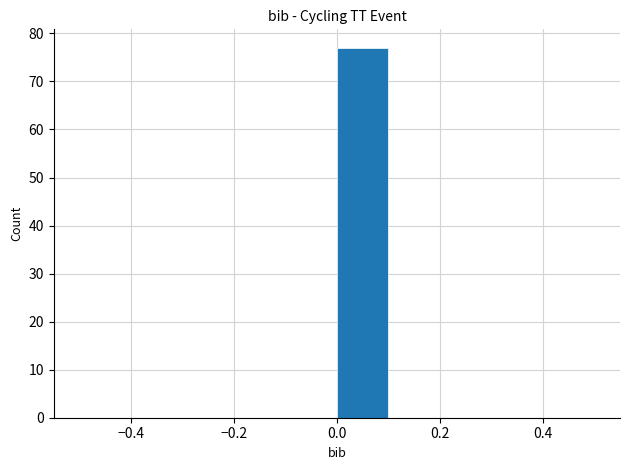

Which range on the x-axis has the tallest bar?

0.0 to 0.1